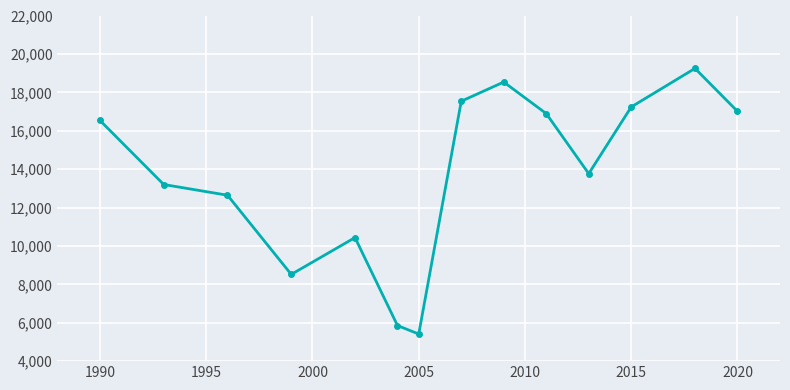

What is the difference between the maximum and minimum values?

13833